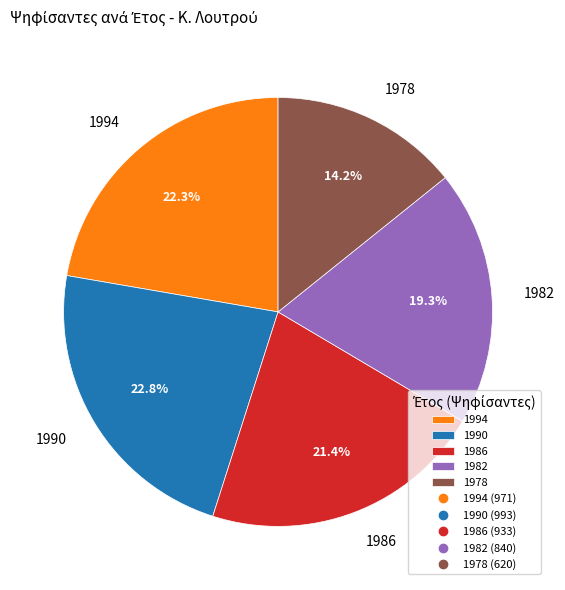

Combined, do 1978 and 1990 account for over 50%?

No